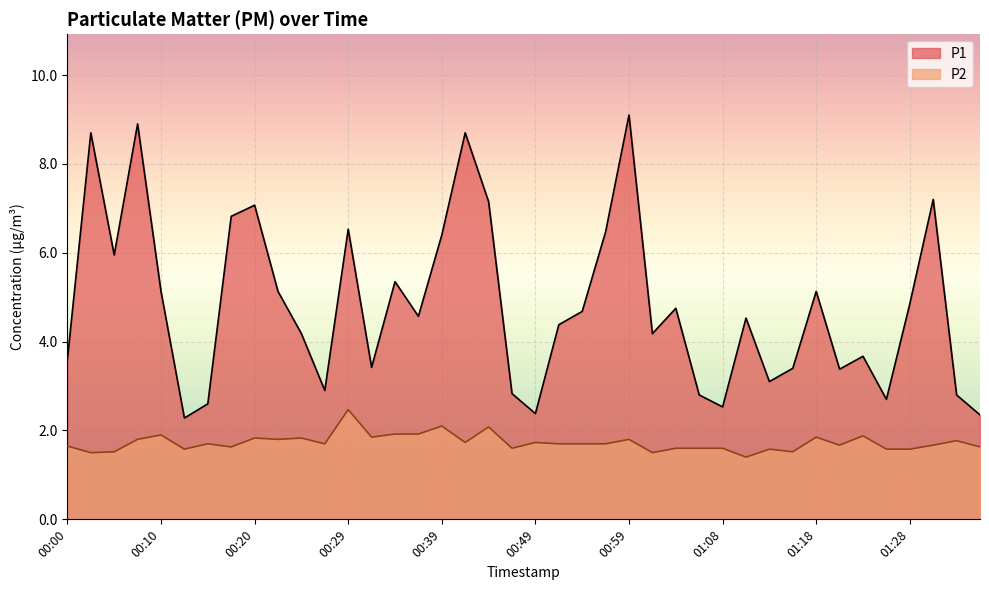

At 00:51, list the series in order from largest to smallest.

P1, P2